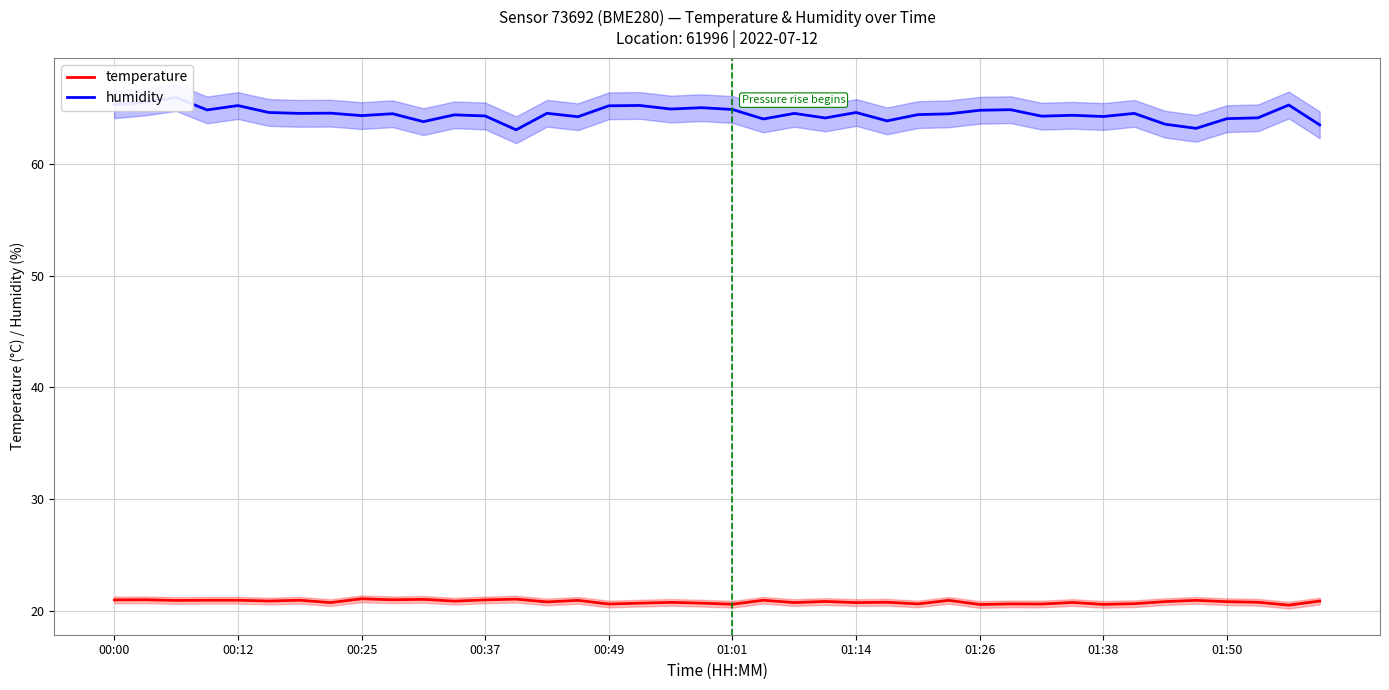

Where is temperature nearest to the value 20?

38